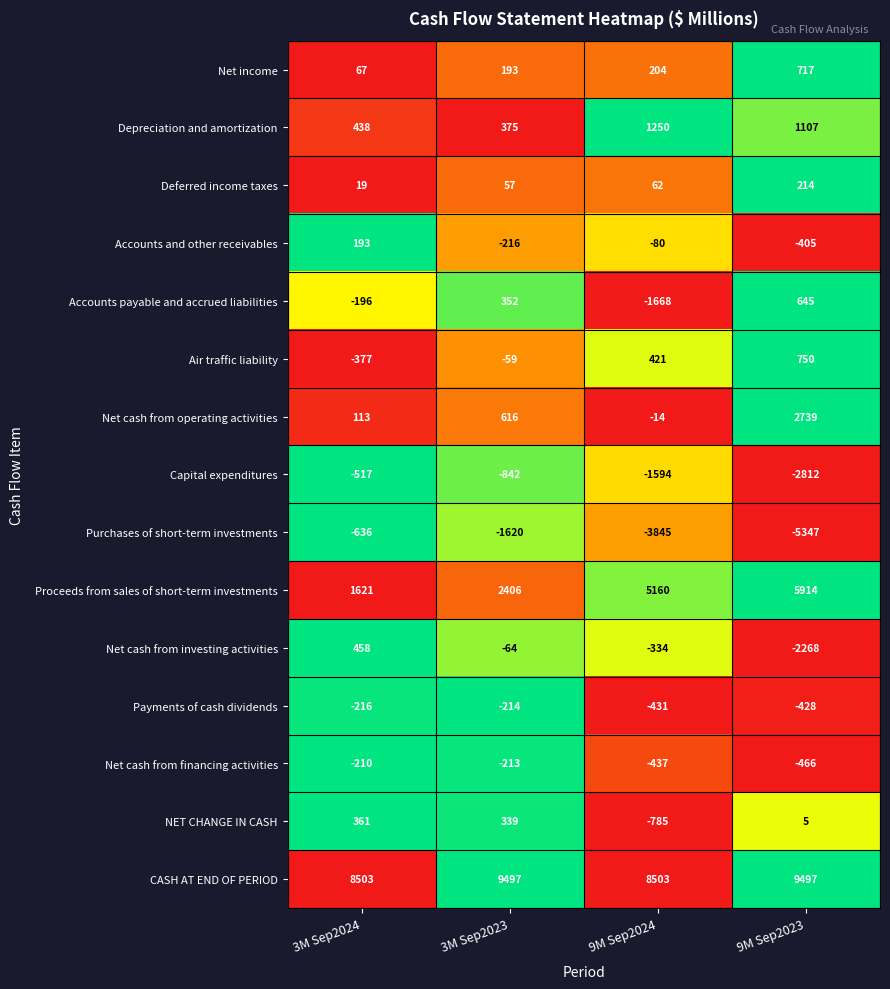

What is the maximum value shown in the chart?

9497